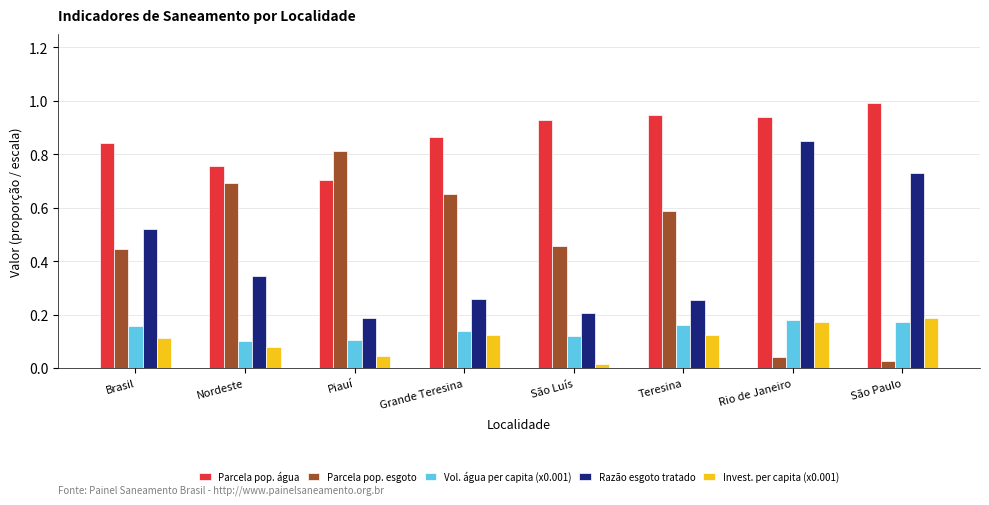

Which series changed the most between Grande Teresina and São Paulo?

Parcela pop. esgoto